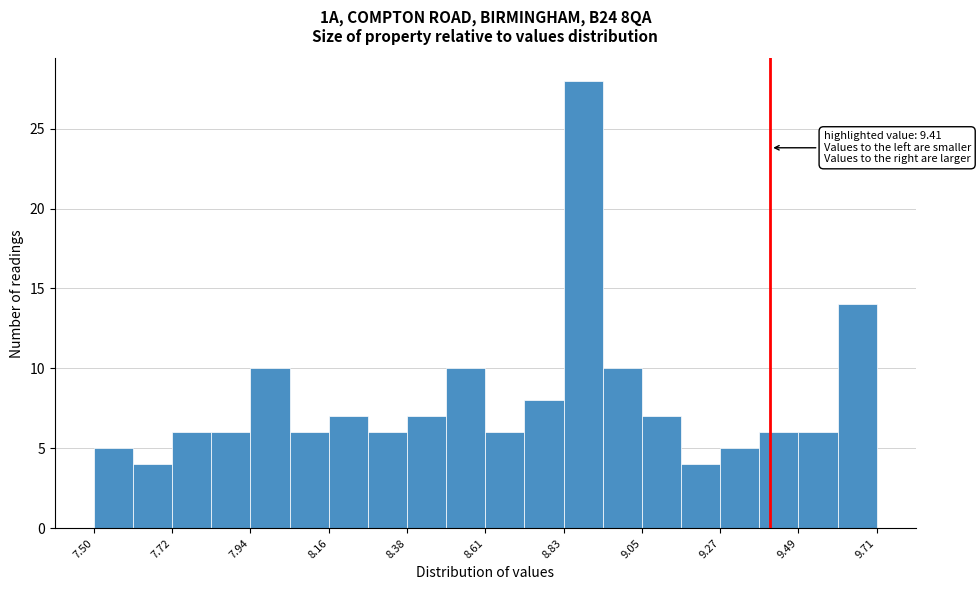

Read against the x-axis, roughly where is the centre of the tallest bar?

8.90